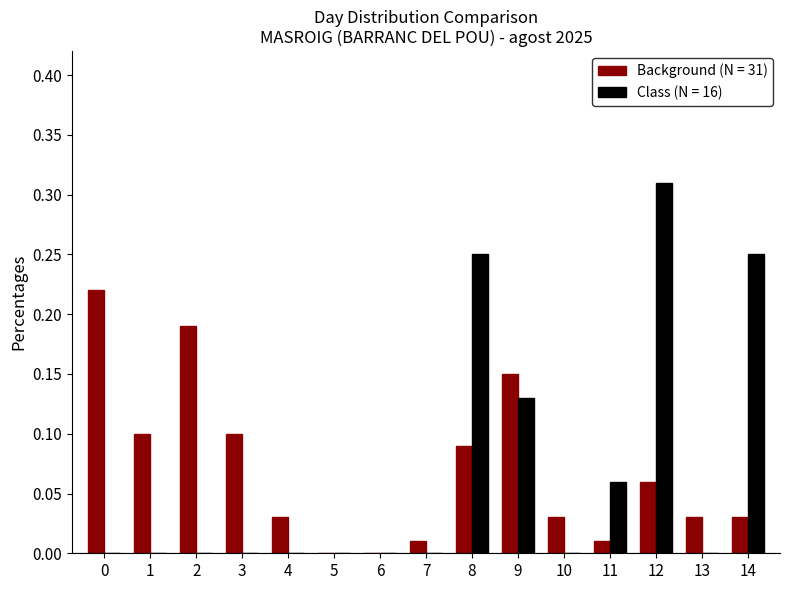

At which category is the sum across all series the highest?

12